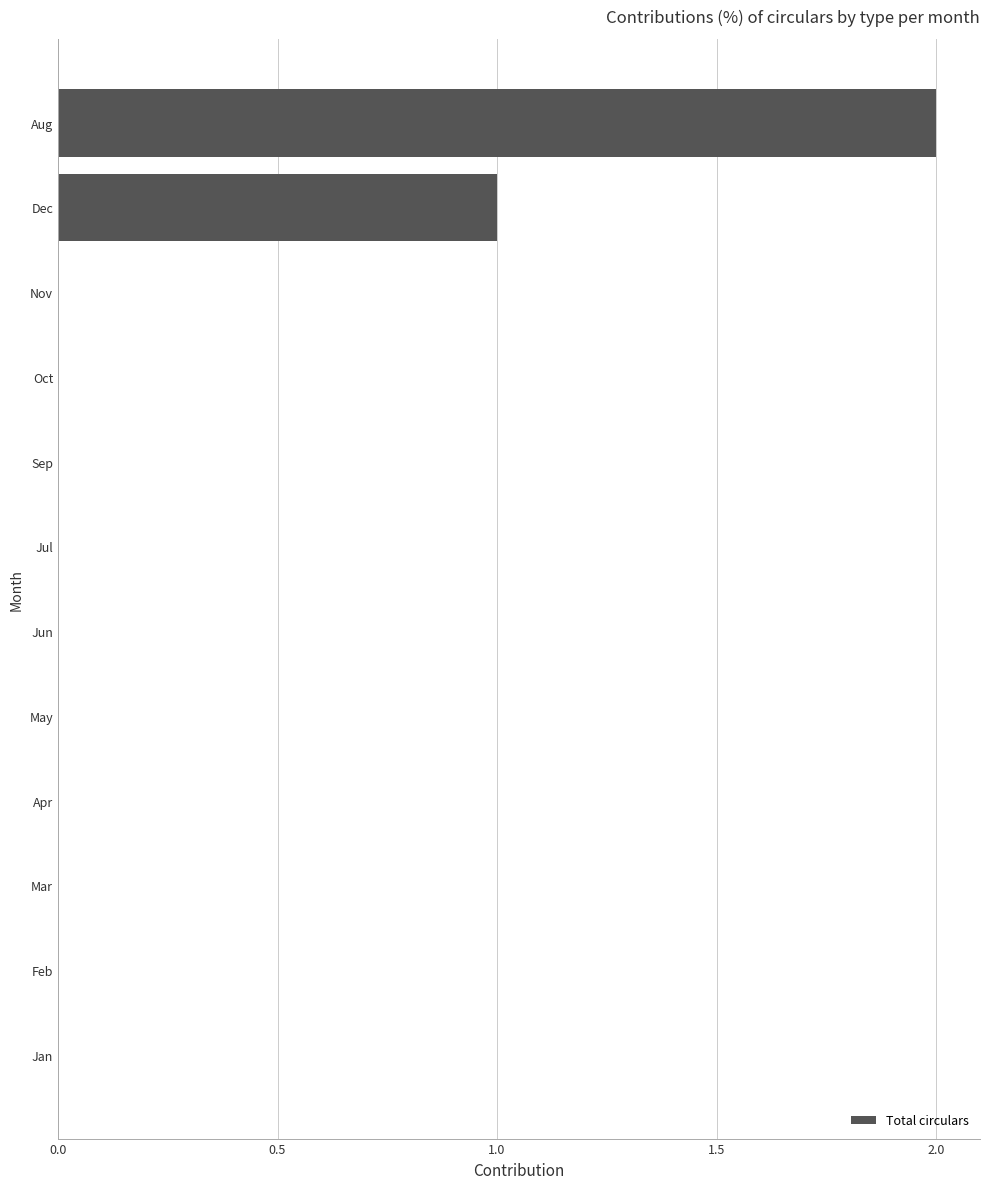

Which category has the highest value across all series?

Aug